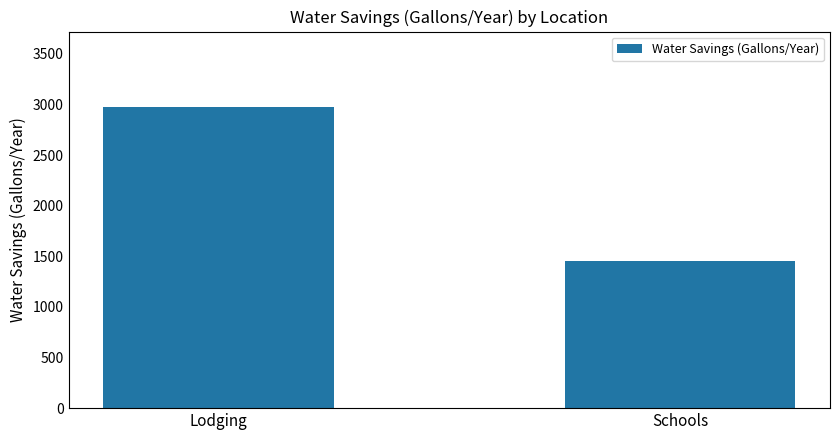

Is it true that the value at Schools is 1457.6?

True